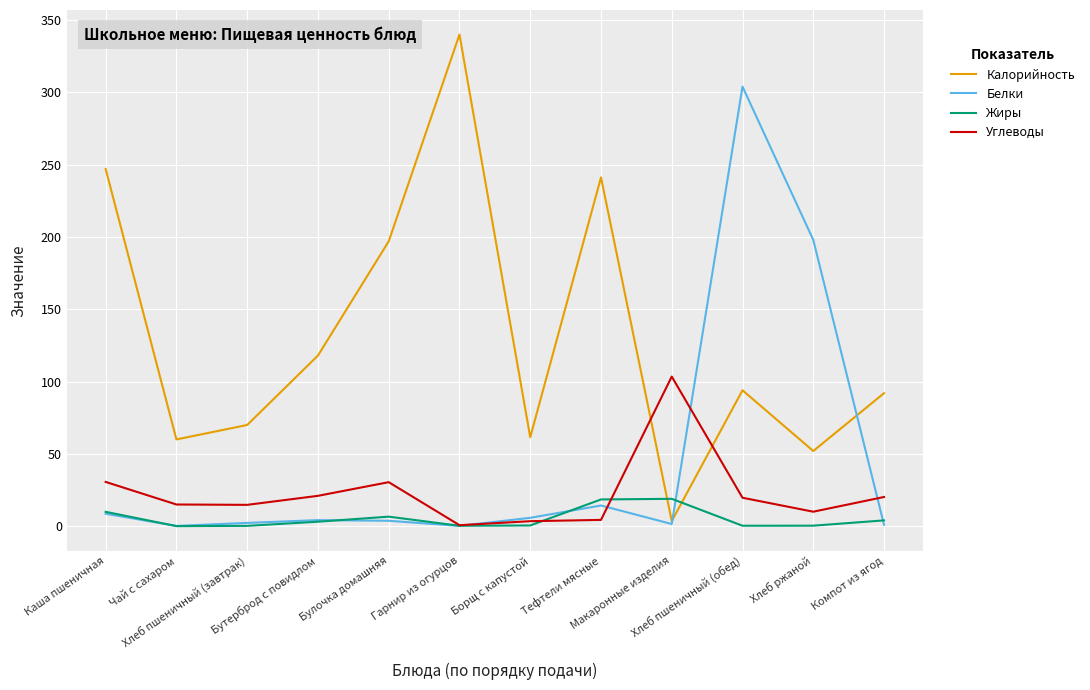

Which series has the largest range (max minus min)?

Калорийность